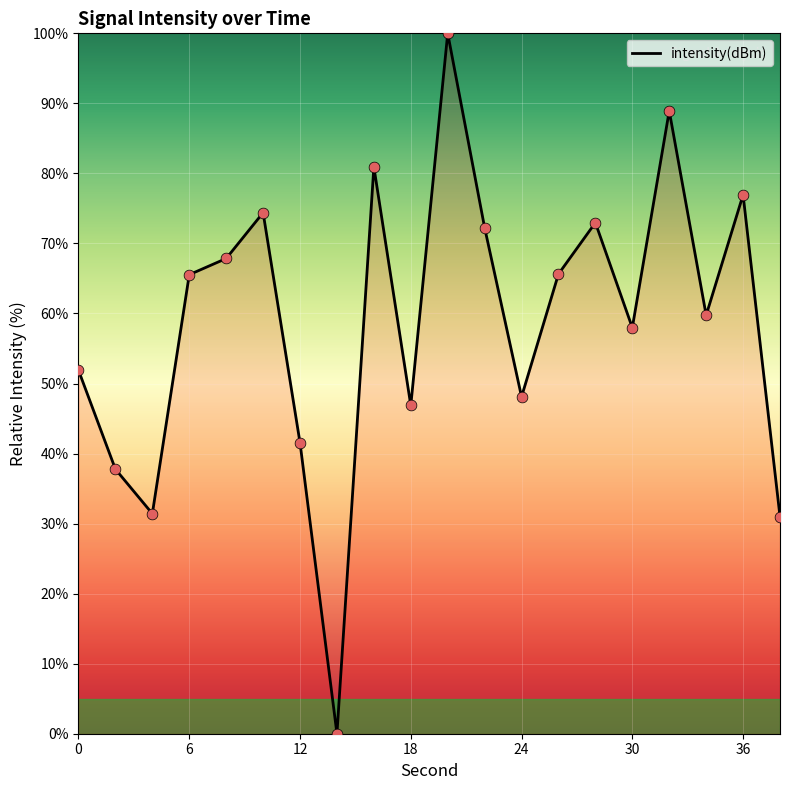

What is the difference between the maximum and minimum values?

100.0